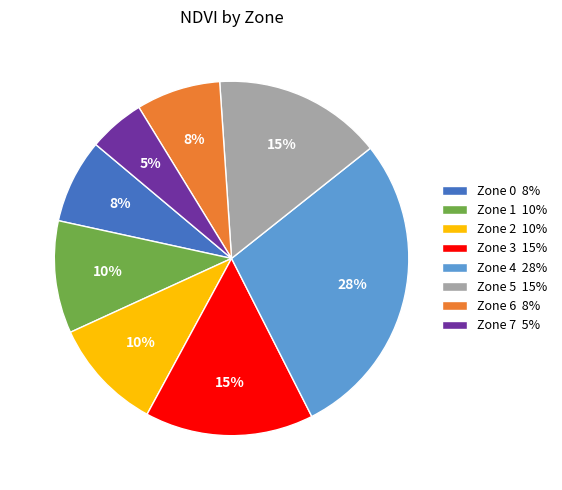

How many slices are in this pie chart?

8